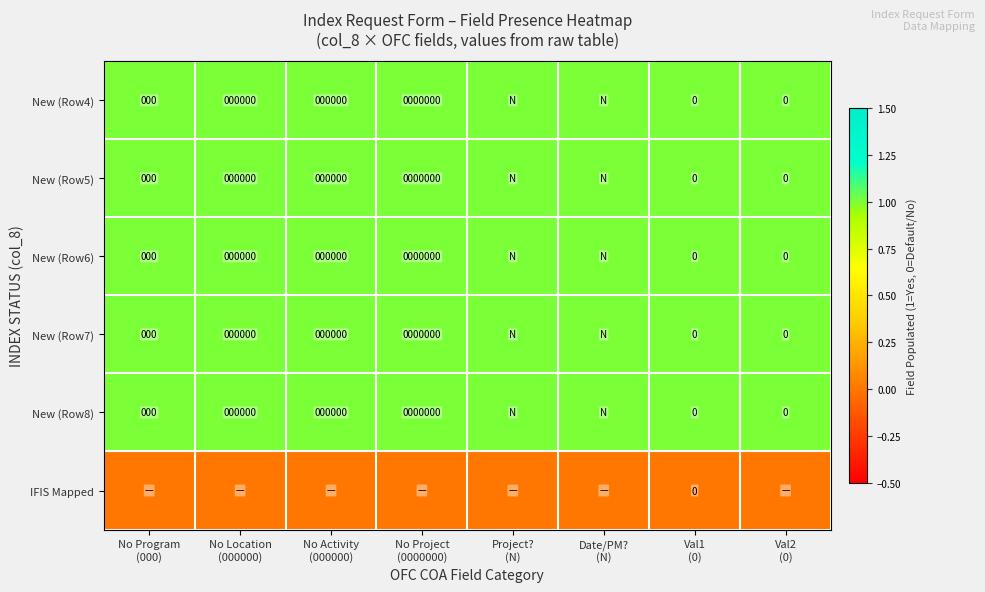

What is the total value across all series at No Program
(000)?

5